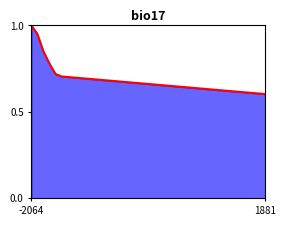

Count the number of data series in this chart.

1